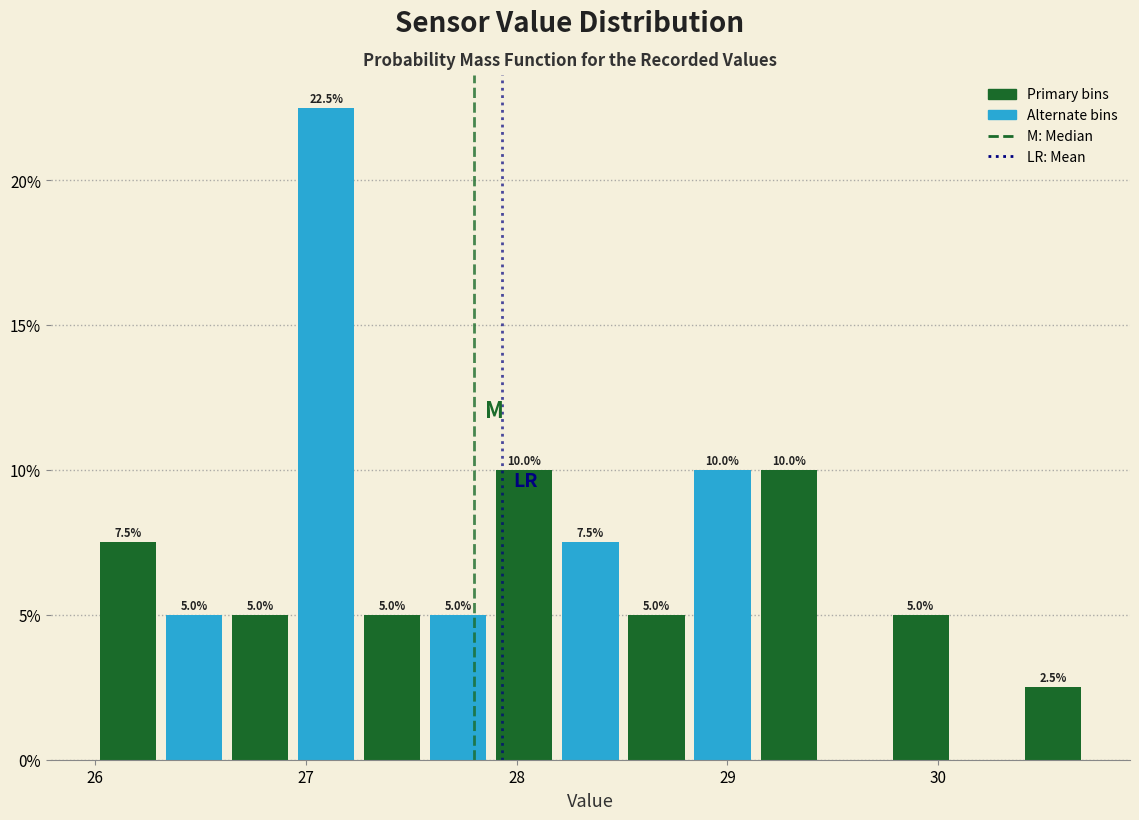

Read against the x-axis, roughly where is the centre of the tallest bar?

27.1